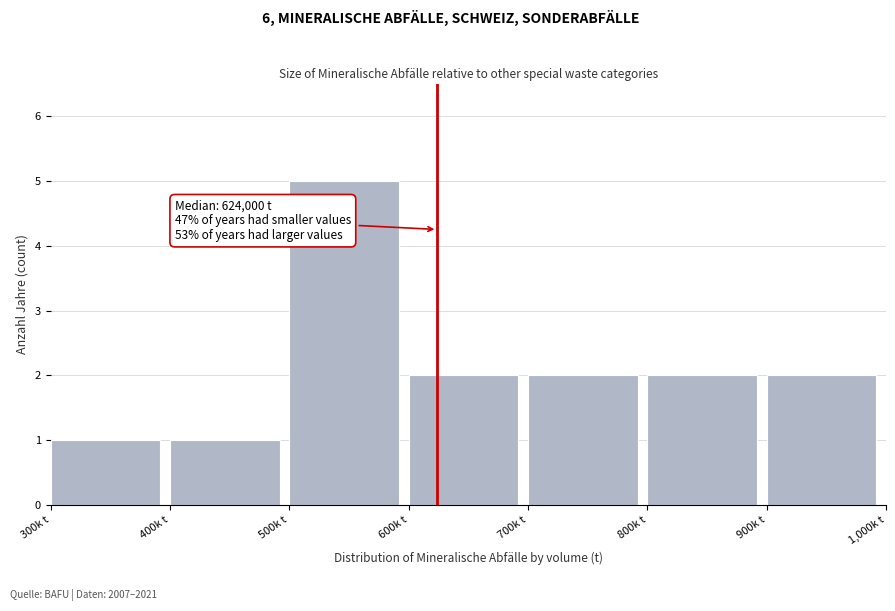

Reading left to right, what are all the values shown in this chart?

300k t=1	400k t=1	500k t=5	600k t=2	700k t=2	800k t=2	900k t=2